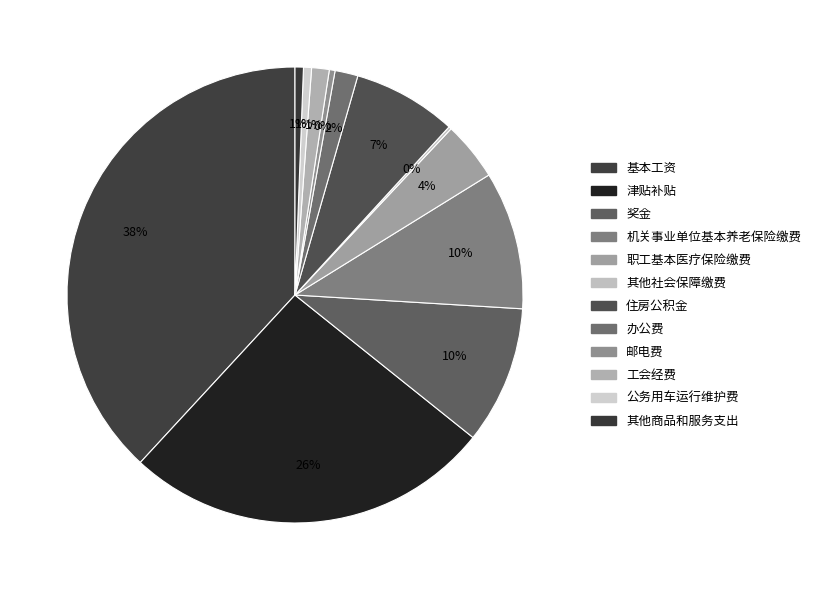

Approximately how many times larger is the value at 住房公积金 compared to 公务用车运行维护费?

12.9